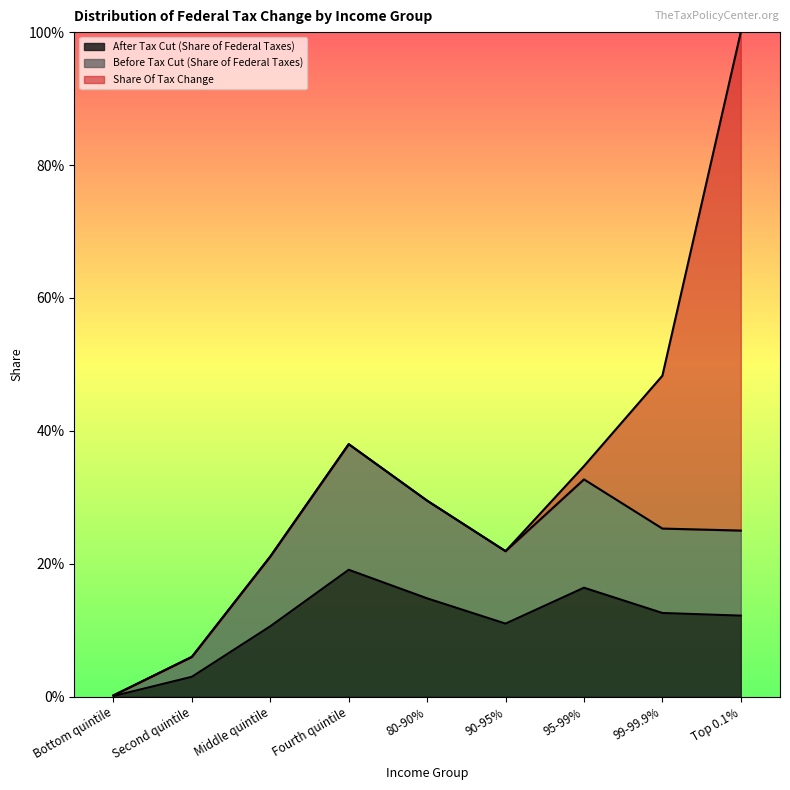

Which category has the lowest value in the Before Tax Cut (Share of Federal Taxes) series?

Bottom quintile